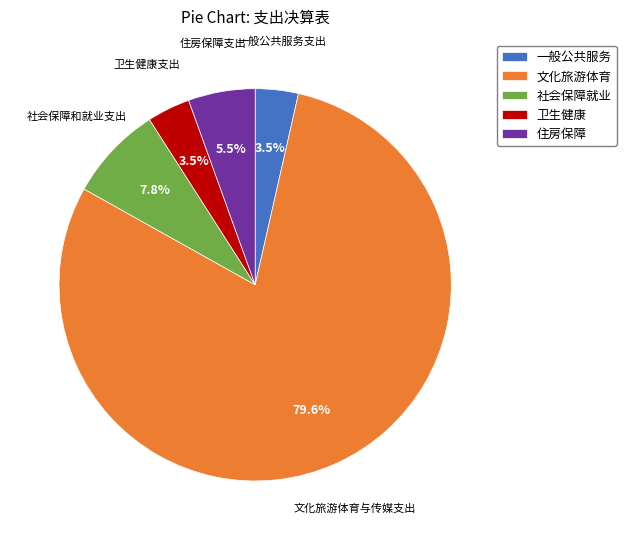

Combined, do 一般公共服务 and 卫生健康 account for over 50%?

No